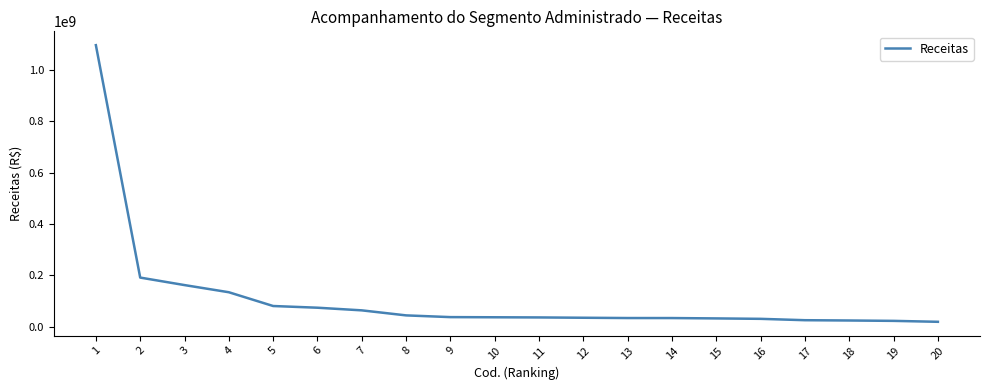

What is the greatest value displayed?

1097564226.0